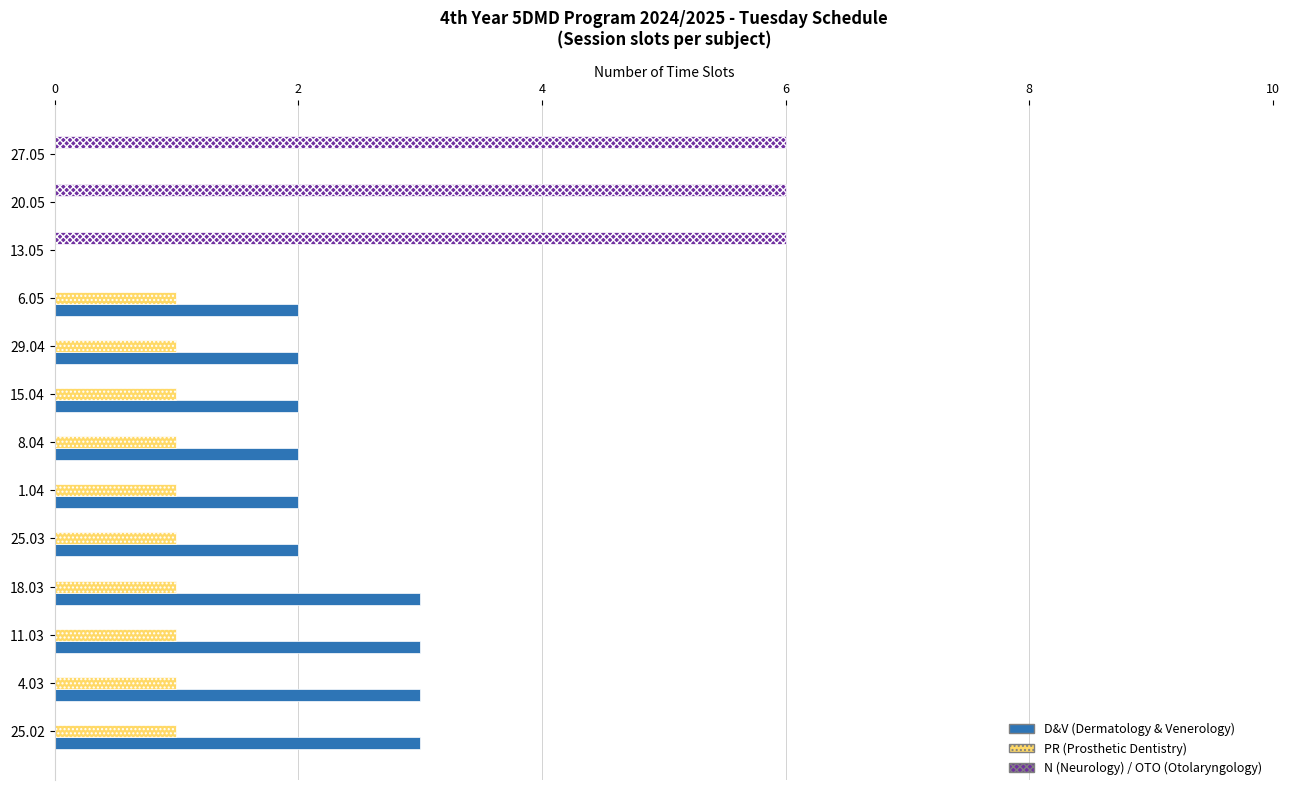

True or false: D&V (Dermatology & Venerology) has a value of 2 at 6.05.

True